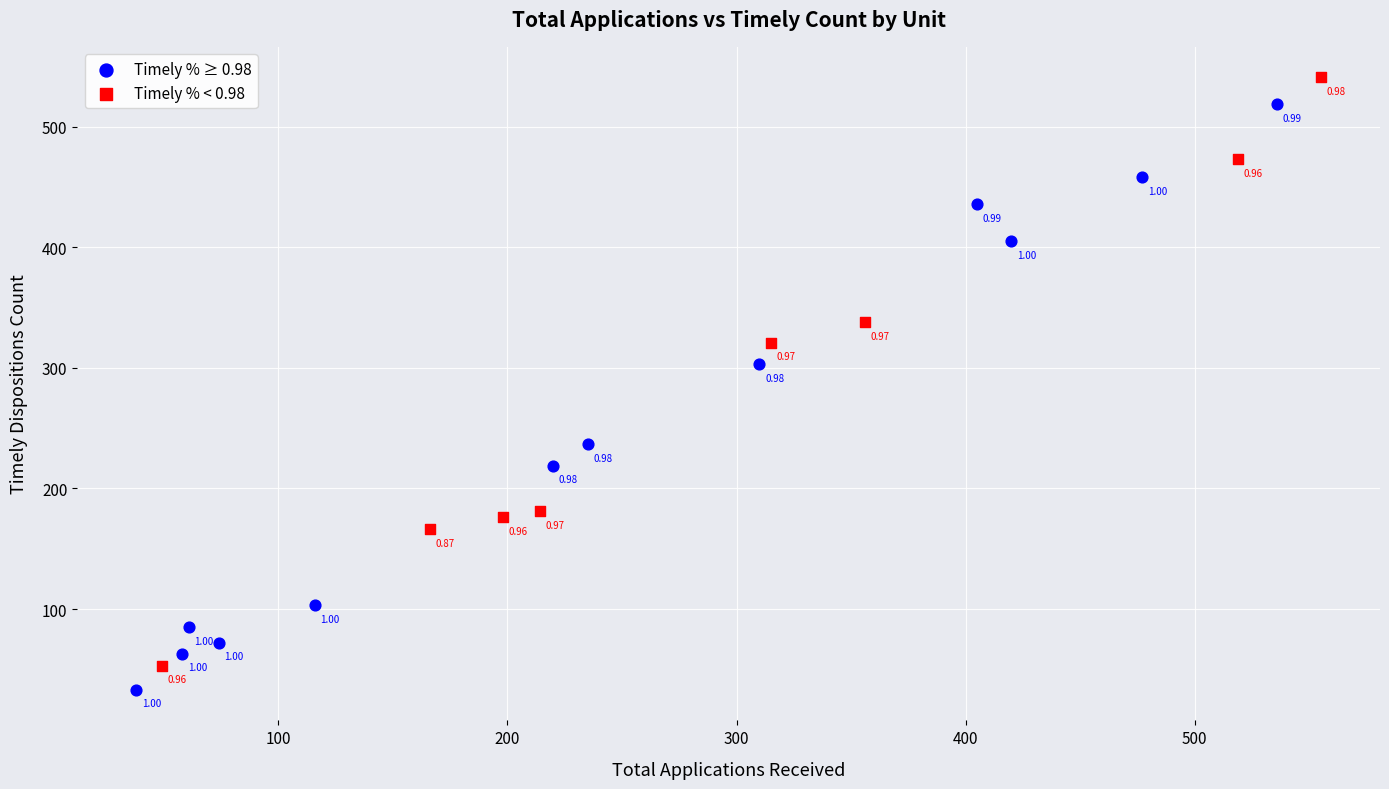

Which series reaches the minimum Y coordinate?

Timely % ≥ 0.98